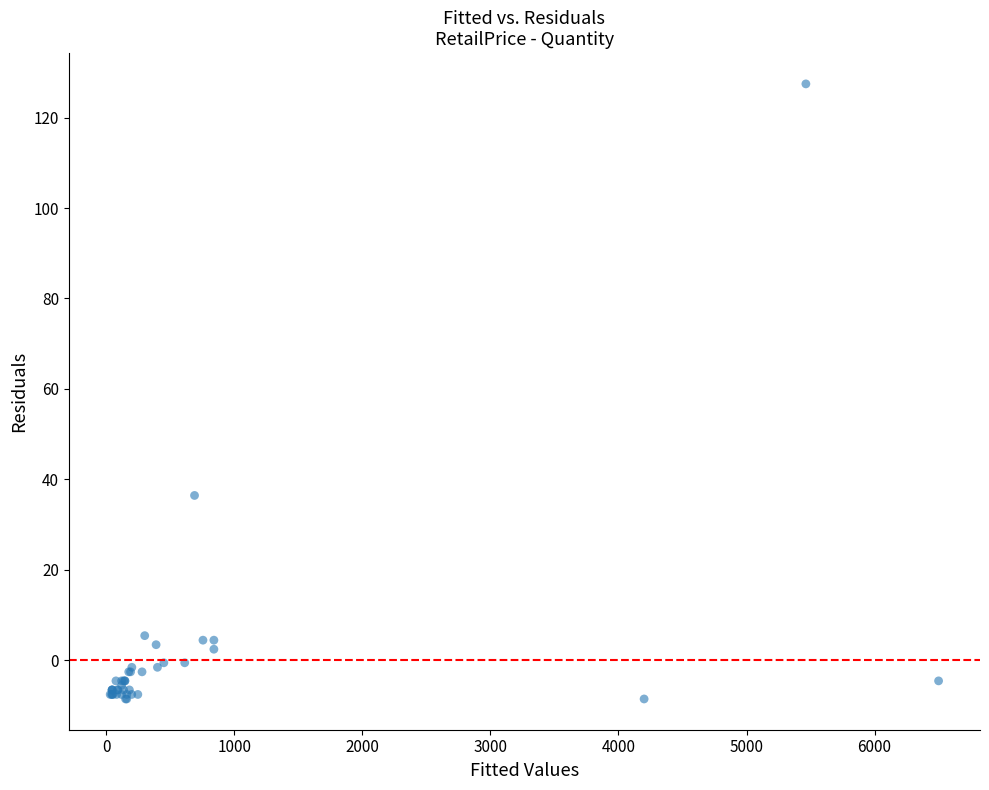

What Y value in the scatter plot is closest to 59?

36.5